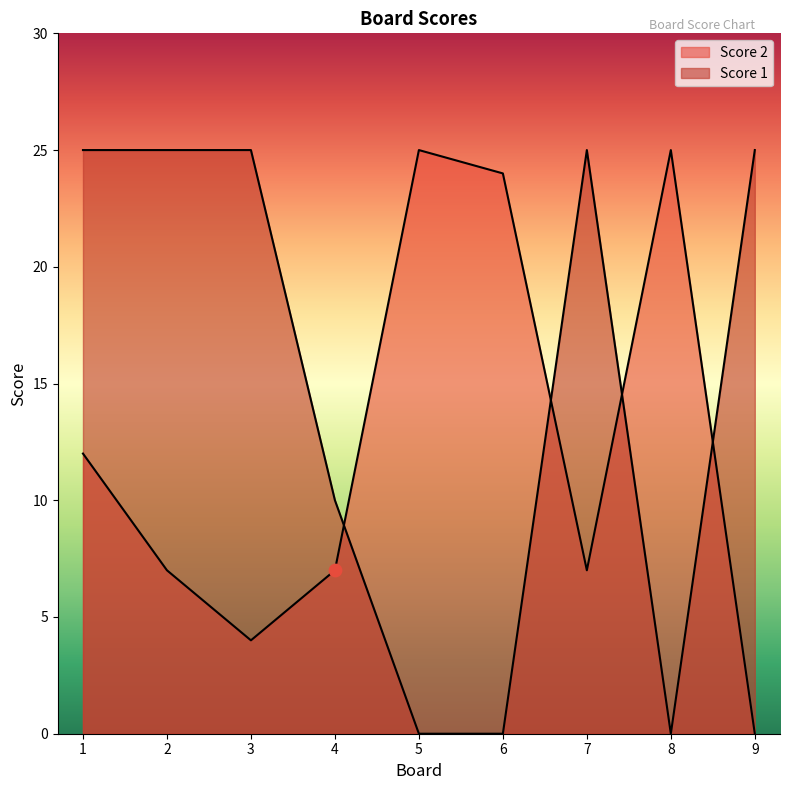

Which series contains the lowest Y value?

Score 1